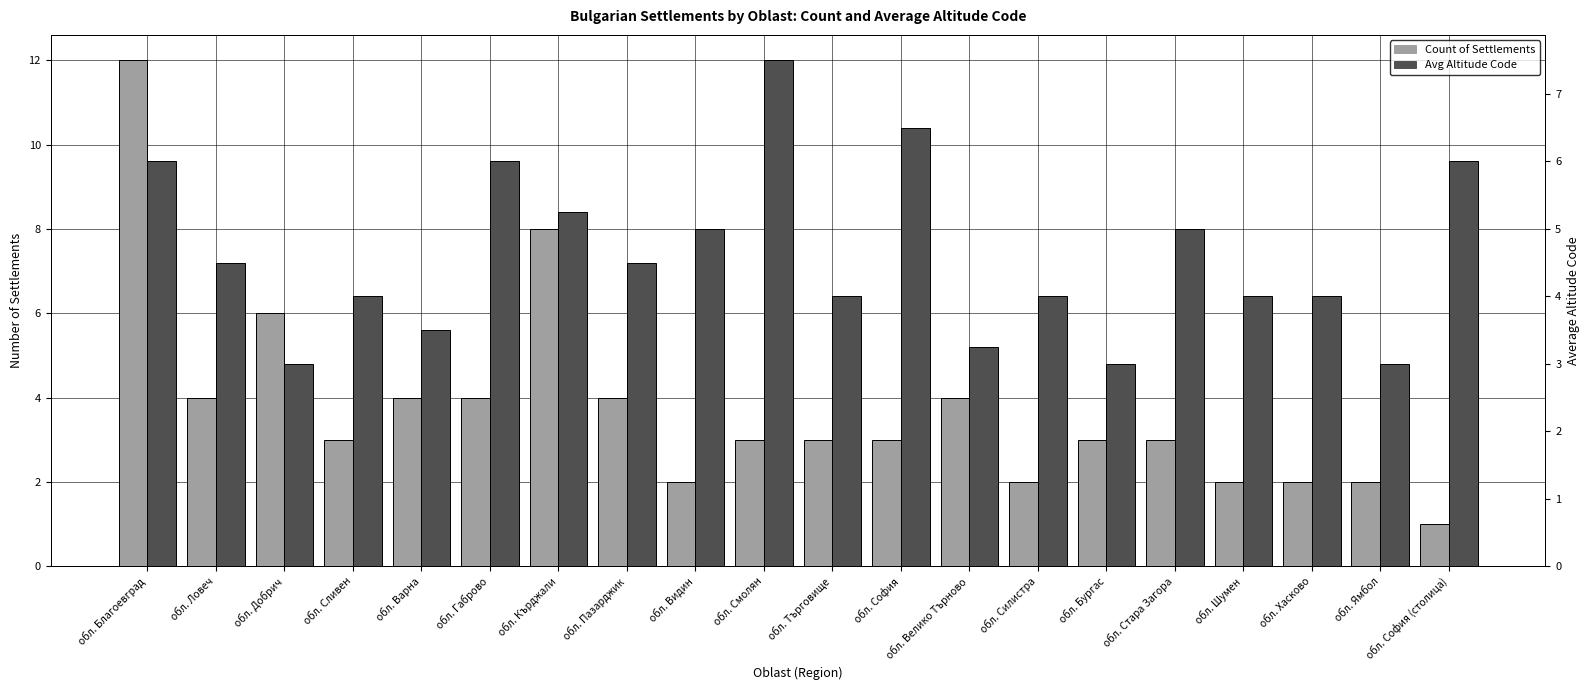

Is it true that Avg Altitude Code equals 6.6 at обл. Стара Загора?

False